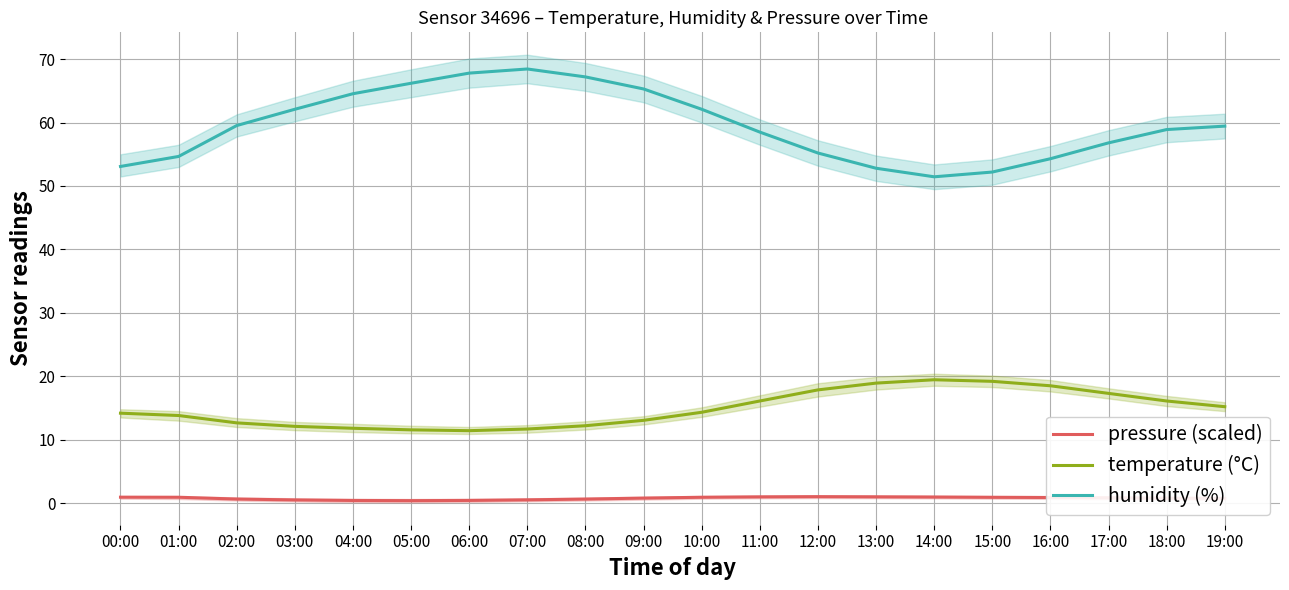

Does the chart display data point markers on the line(s)?

No